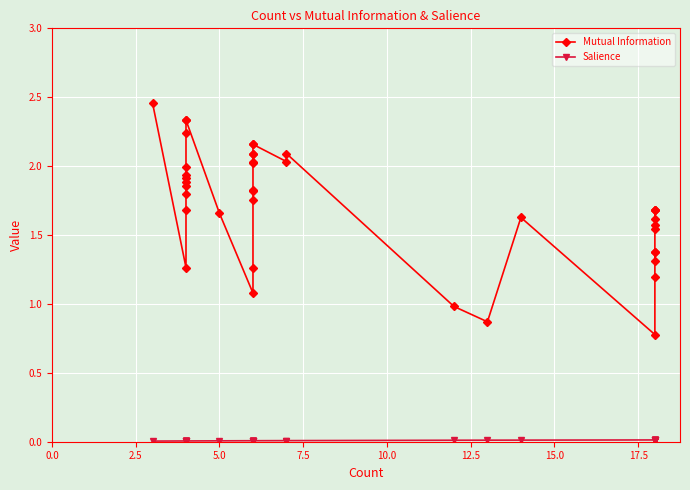

True or false: Salience has a value of 0.0 at 7.5.

False